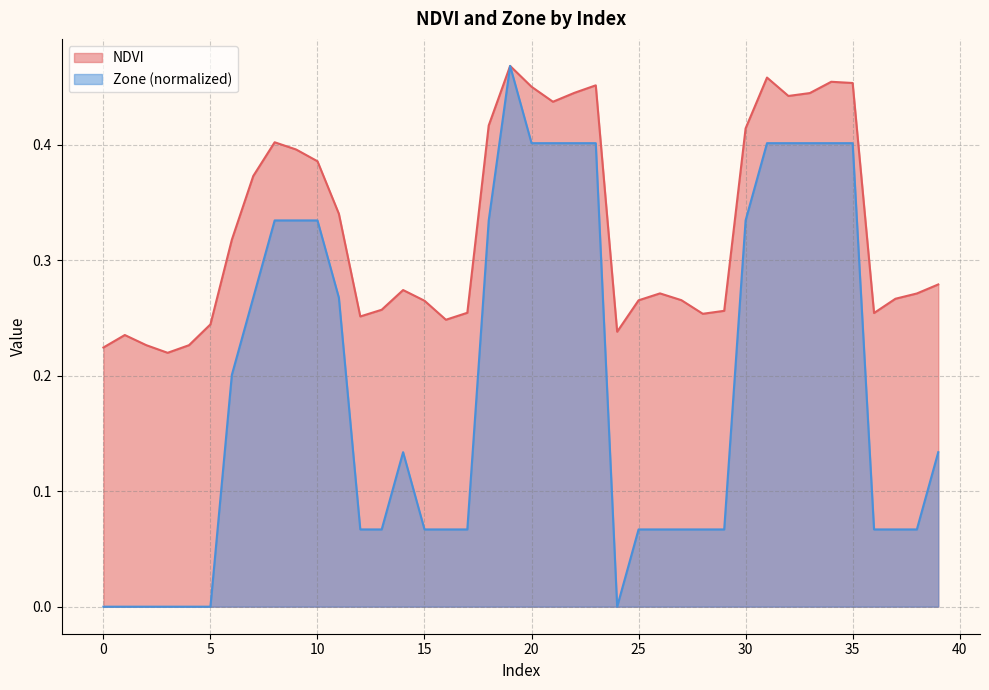

True or false: NDVI has more than 2 points higher than both neighbors.

True